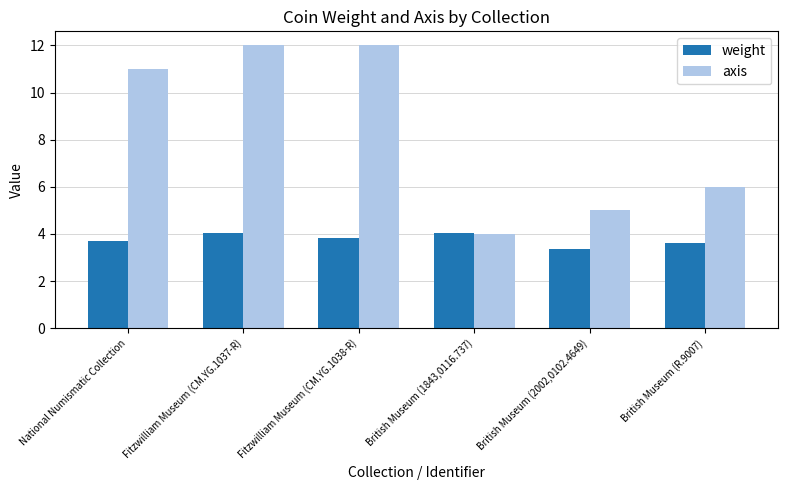

Which series has the largest total across all categories?

axis